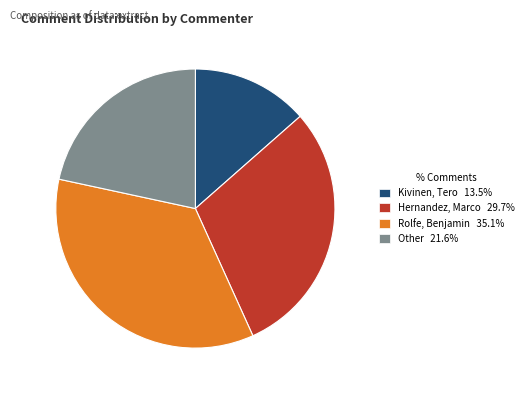

What is the ratio of the value at Rolfe, Benjamin to the value at Hernandez, Marco?

1.2